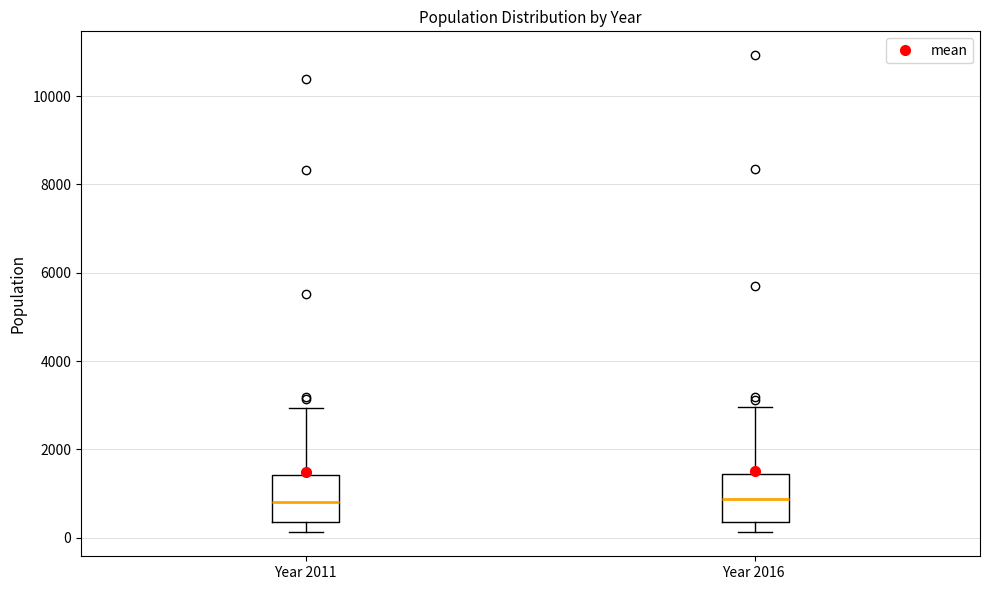

Where does the upper whisker of the box for Year 2016 end on the y-axis? The values are not printed on the chart, so give them approximately, as read against the axis.

3000